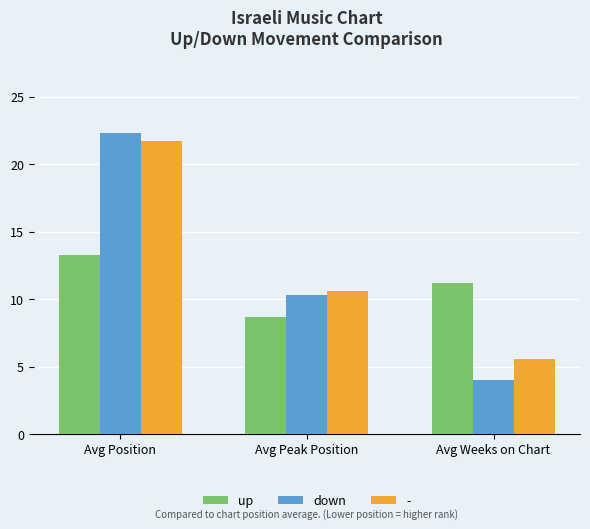

List the series in order of their peak value, lowest first.

up, -, down